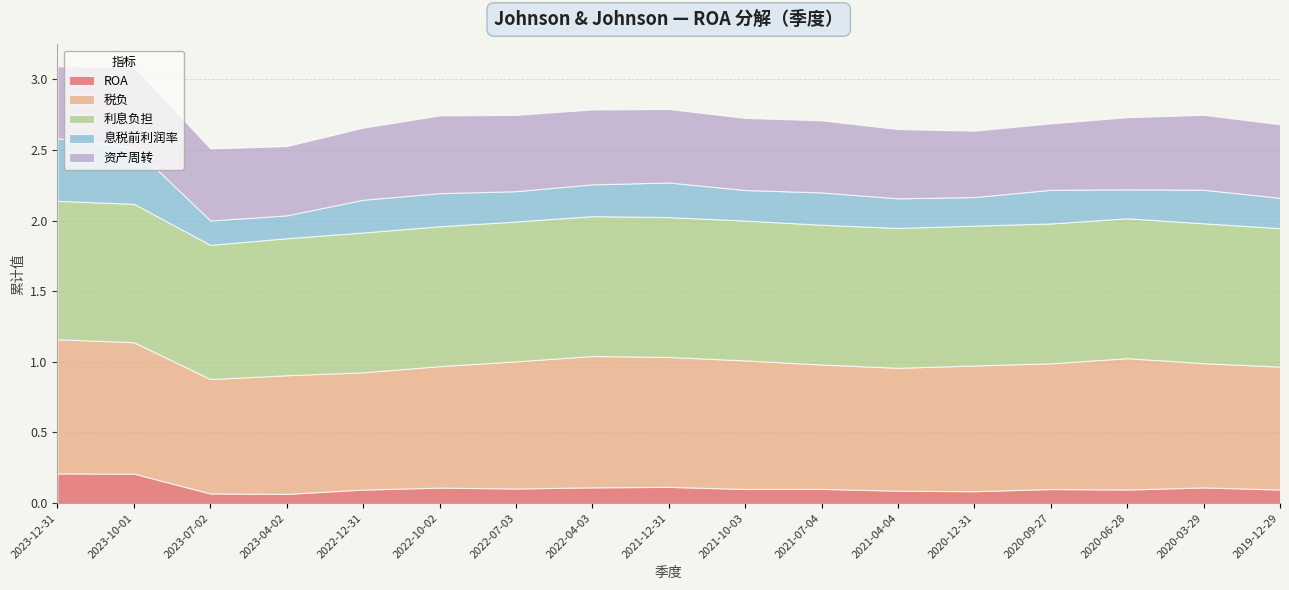

At which label does 利息负担 reach its peak?

2022-12-31